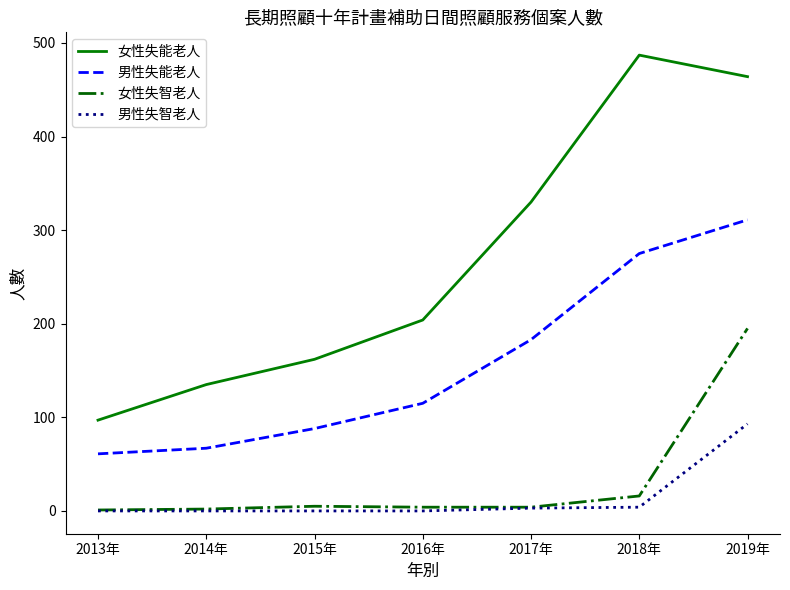

True or false: 男性失能老人 and 女性失能老人 cross at least once.

False